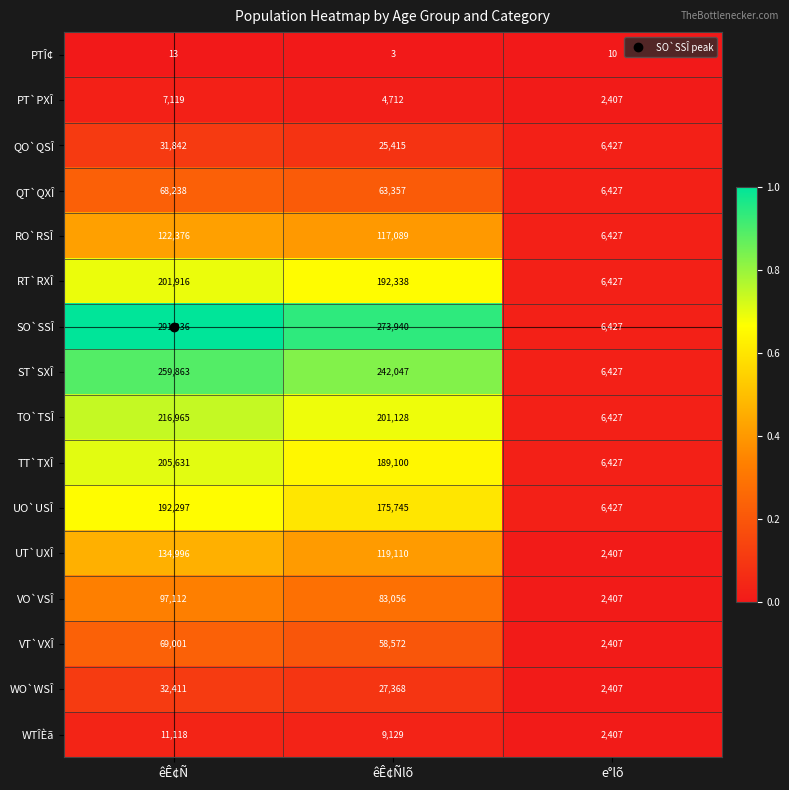

What is the sum of all RO`RSÎ values?

245892